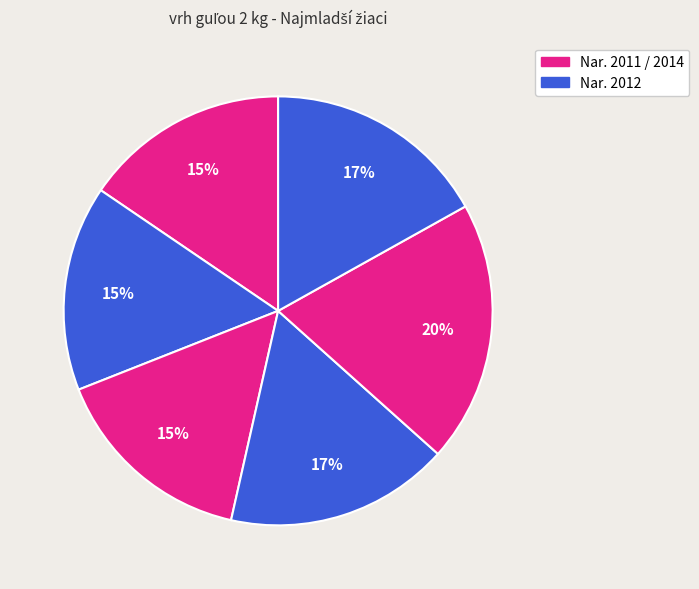

To the nearest percent, what is the average slice percentage?

17%